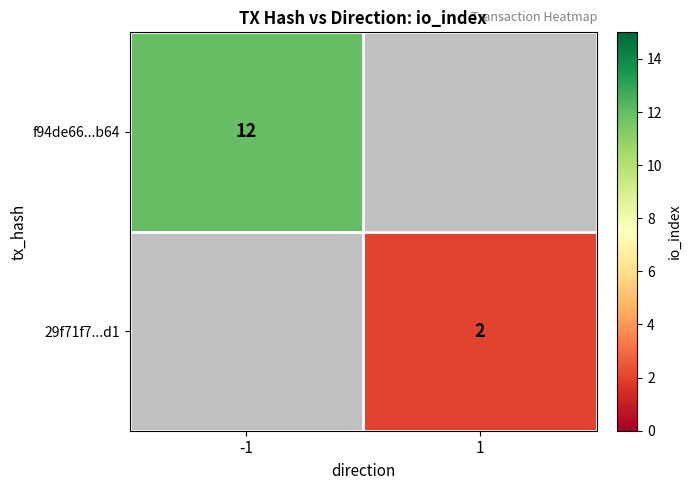

The value of 29f71f7...d1 at 1 is 3.1. True or false?

False